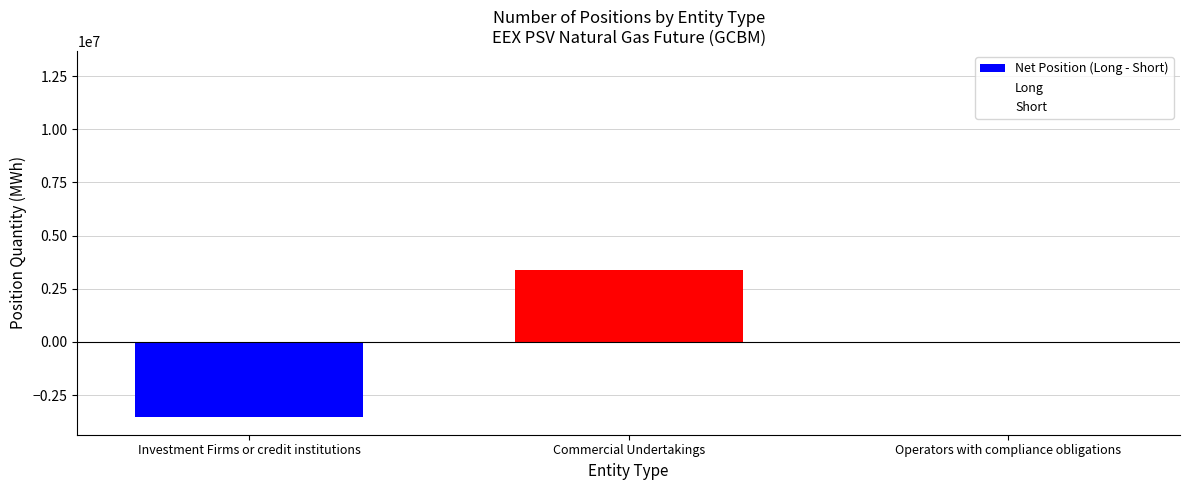

Reading left to right, list all the values displayed in this chart.

Net Position (Long - Short): Investment Firms or credit institutions=-3545640	Commercial Undertakings=3390168	Operators with compliance obligations=0
Long: Investment Firms or credit institutions=1002456	Commercial Undertakings=12867456	Operators with compliance obligations=0
Short: Investment Firms or credit institutions=4548096	Commercial Undertakings=9477288	Operators with compliance obligations=0